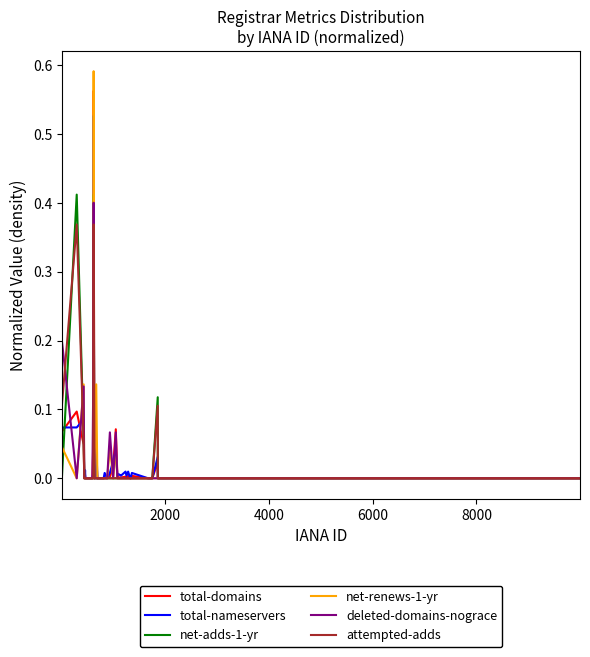

Which series has the largest range (max minus min)?

net-renews-1-yr